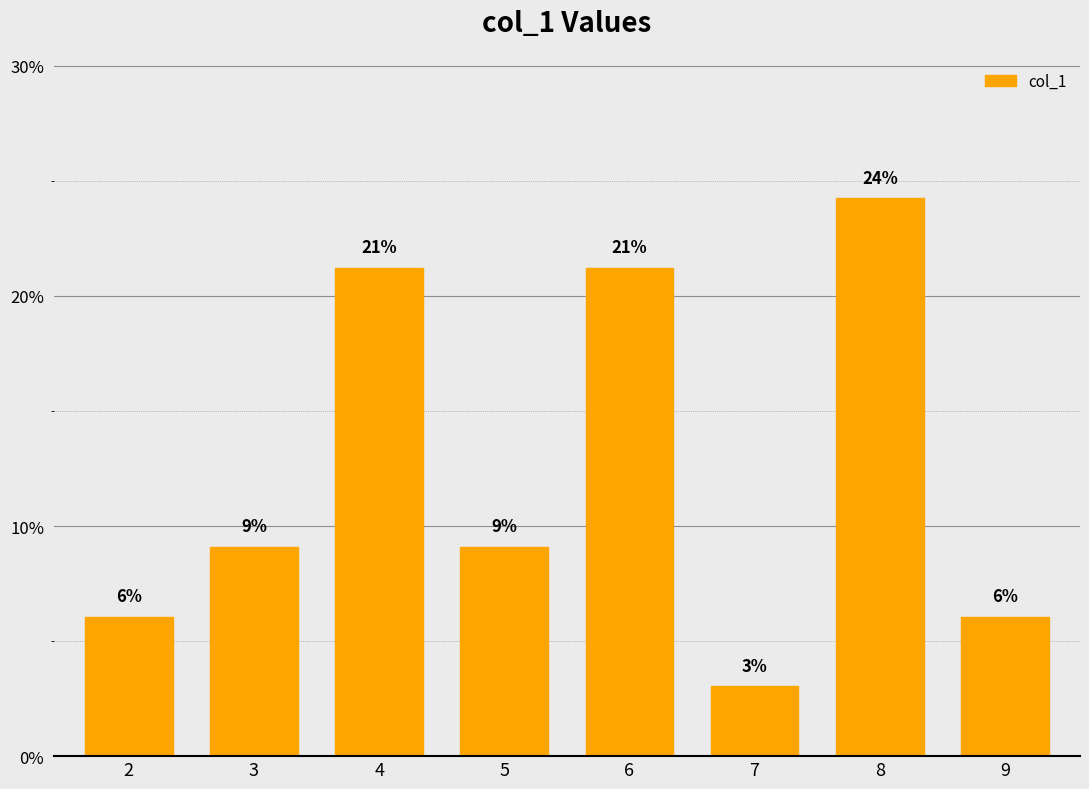

Which label corresponds to the largest value in the chart?

8